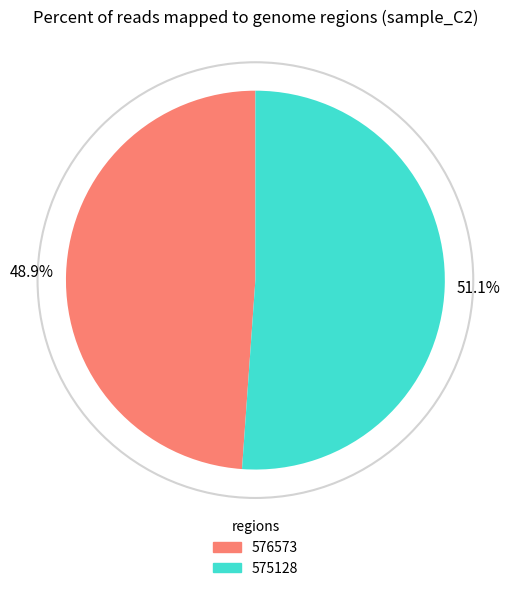

Is the sum of 575128 and 576573 greater than half?

Yes